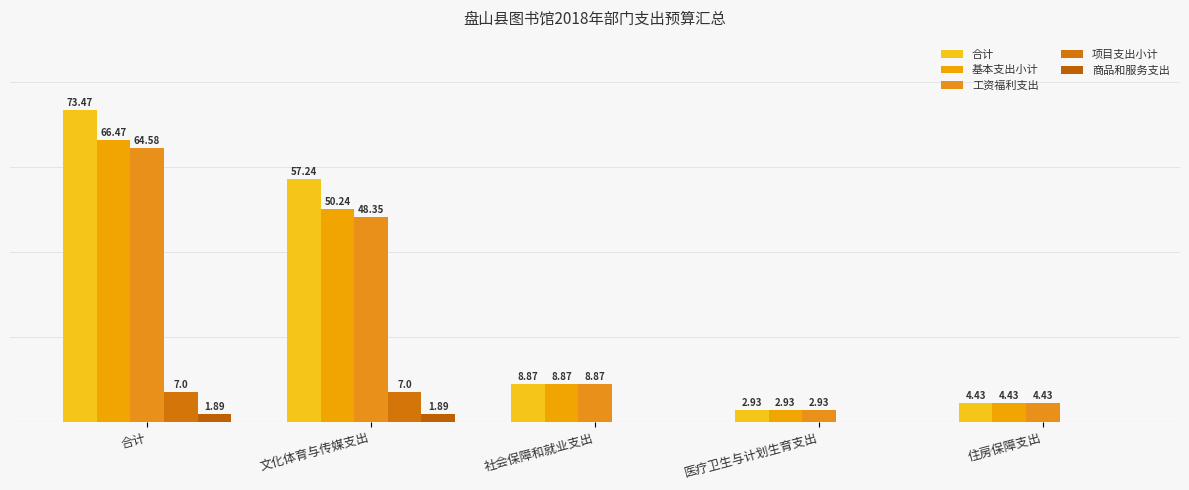

The value of 项目支出小计 at 社会保障和就业支出 is 0.0. True or false?

True